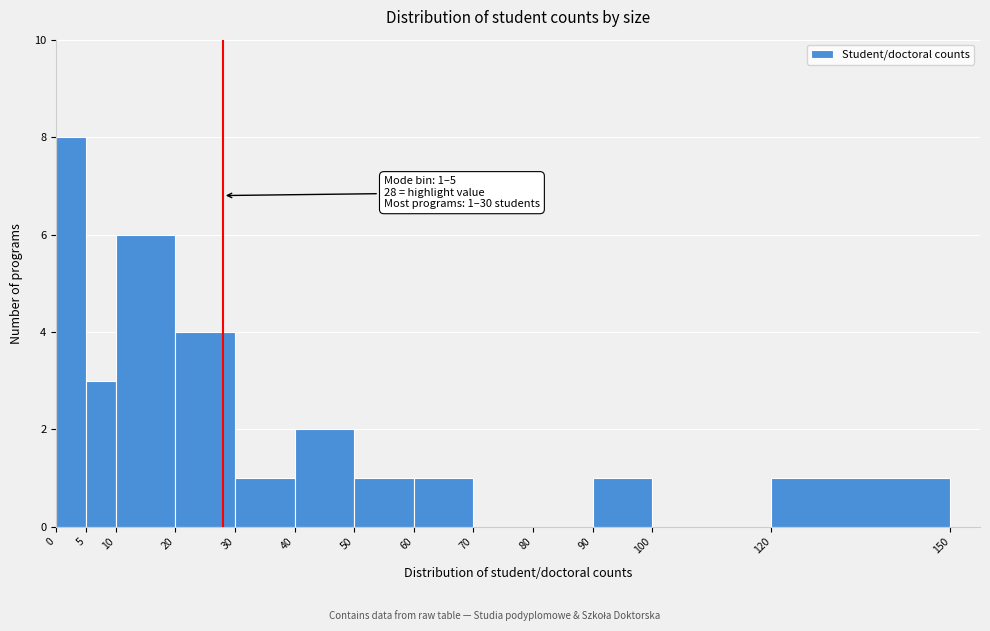

Which range on the x-axis has the tallest bar?

0 to 5